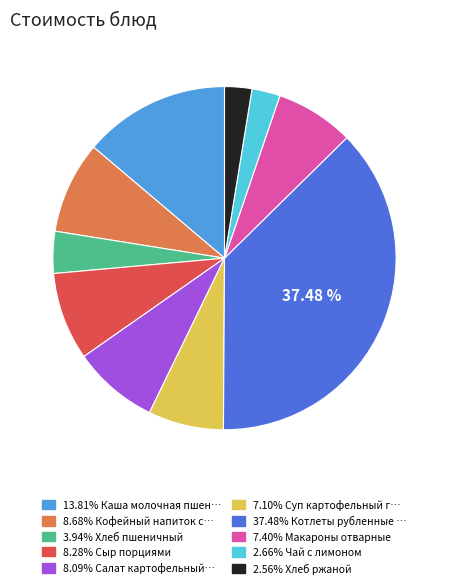

Is there a majority slice in this chart?

No